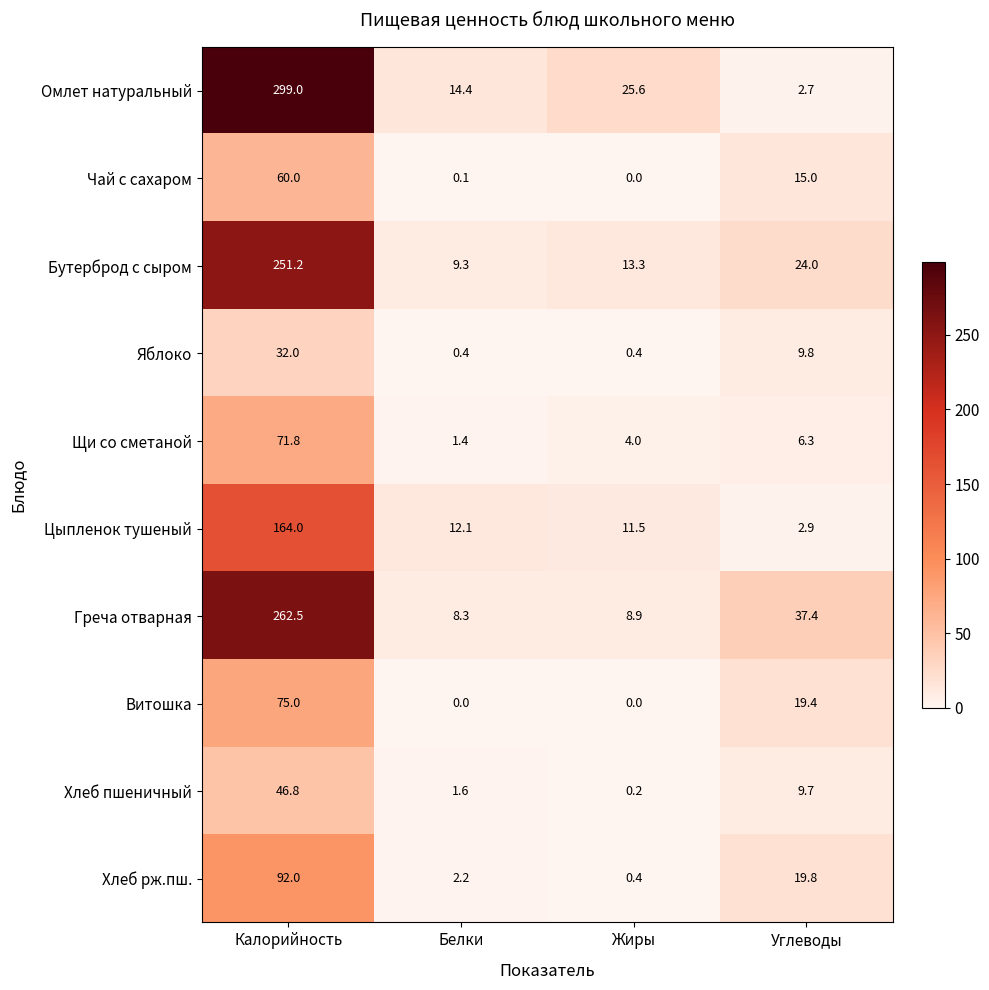

What is the difference between the second highest and second lowest values in the Хлеб пшеничный series?

8.1